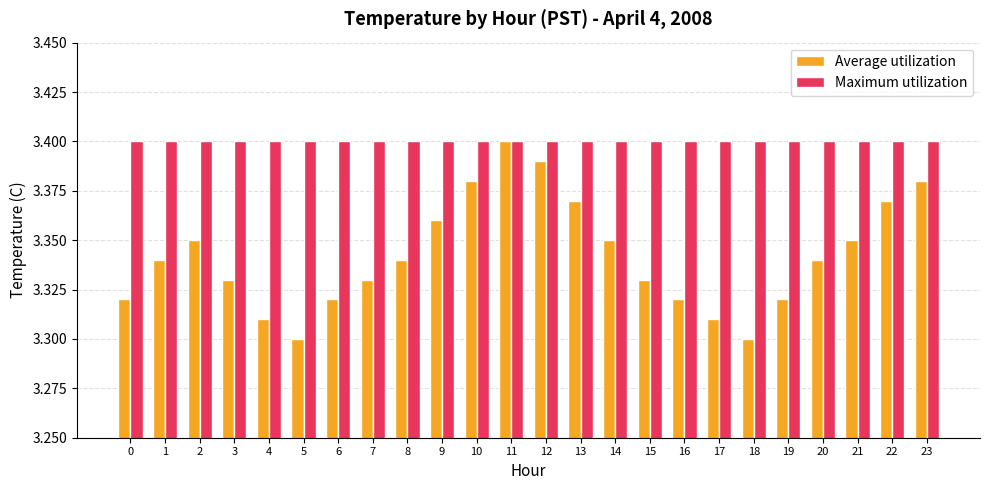

True or false: Maximum utilization has a value of 3.4 at 17.

True